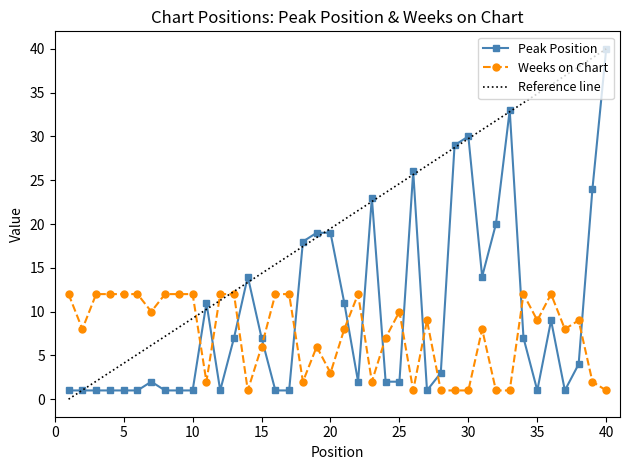

Rank the categories by Weeks on Chart value from lowest to highest.

14, 26, 28, 29, 30, 32, 33, 40, 11, 18, 23, 39, 20, 15, 19, 24, 2, 21, 31, 37, 27, 35, 38, 7, 25, 1, 3, 4, 5, 6, 8, 9, 10, 12, 13, 16, 17, 22, 34, 36